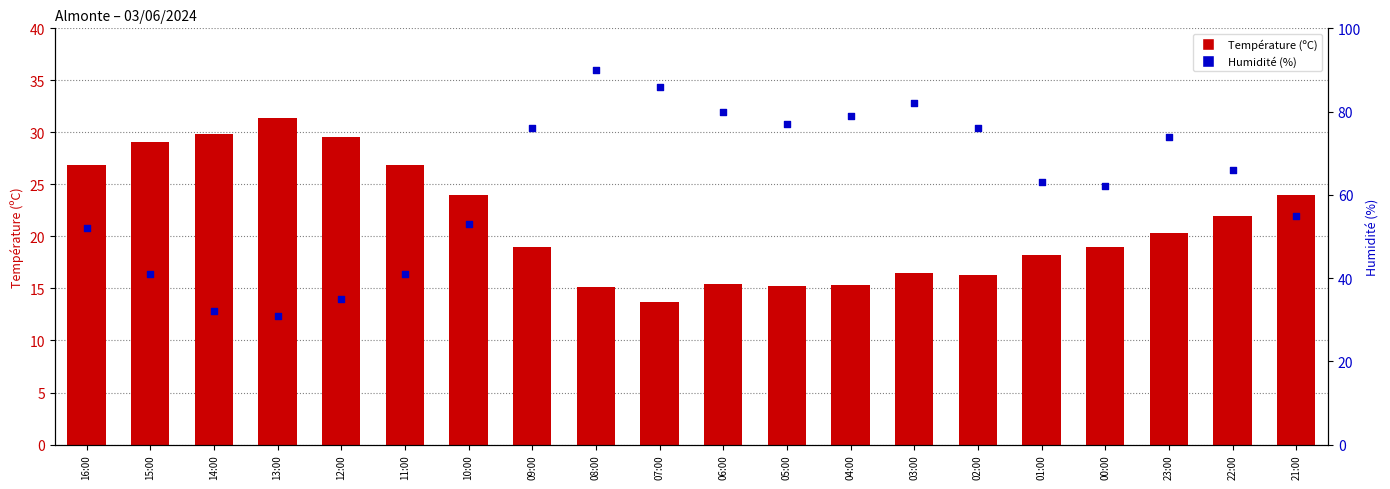

Which series reaches the maximum Y coordinate?

Humidité (%)